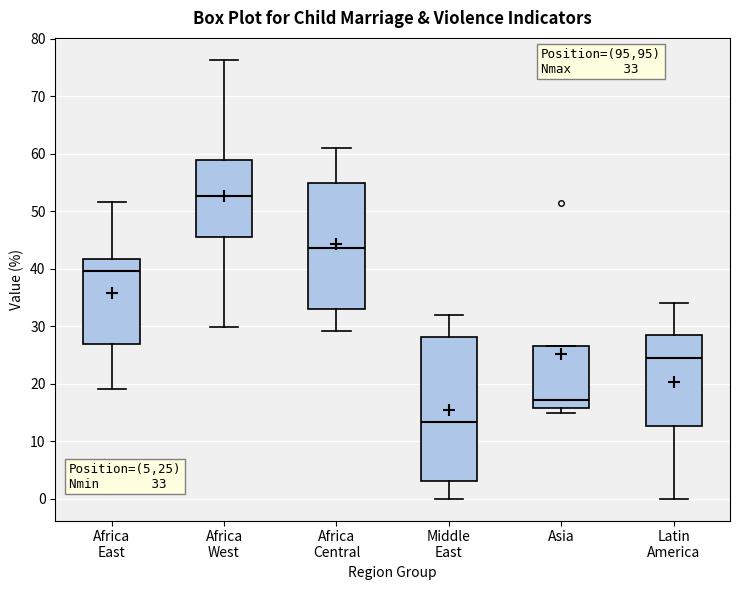

Comparing the boxes themselves (not the whiskers), which one is the tallest?

Middle East